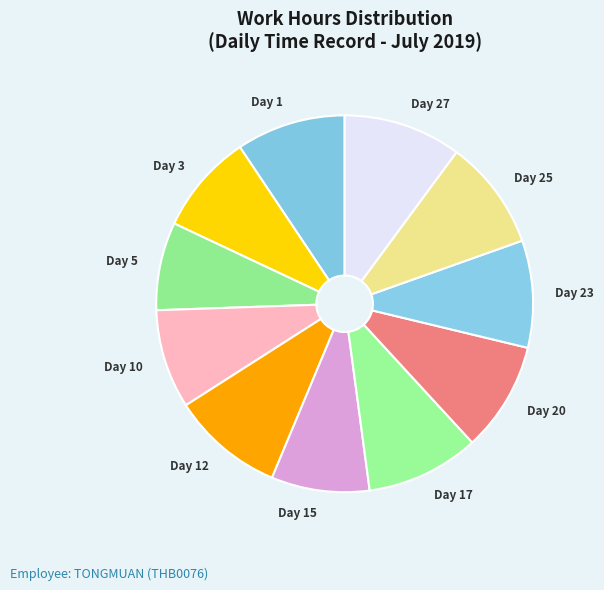

Which slice is the smallest?

Day 5